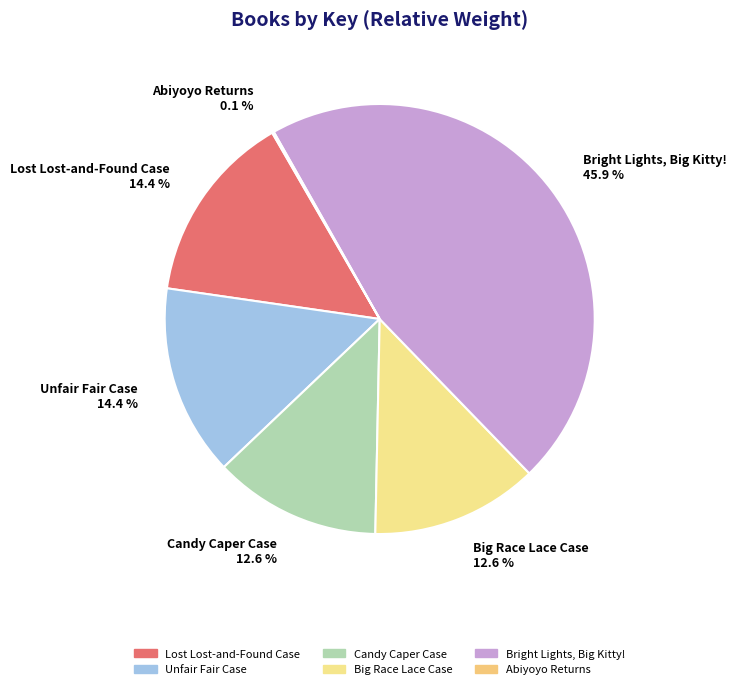

Is there a majority slice in this chart?

No